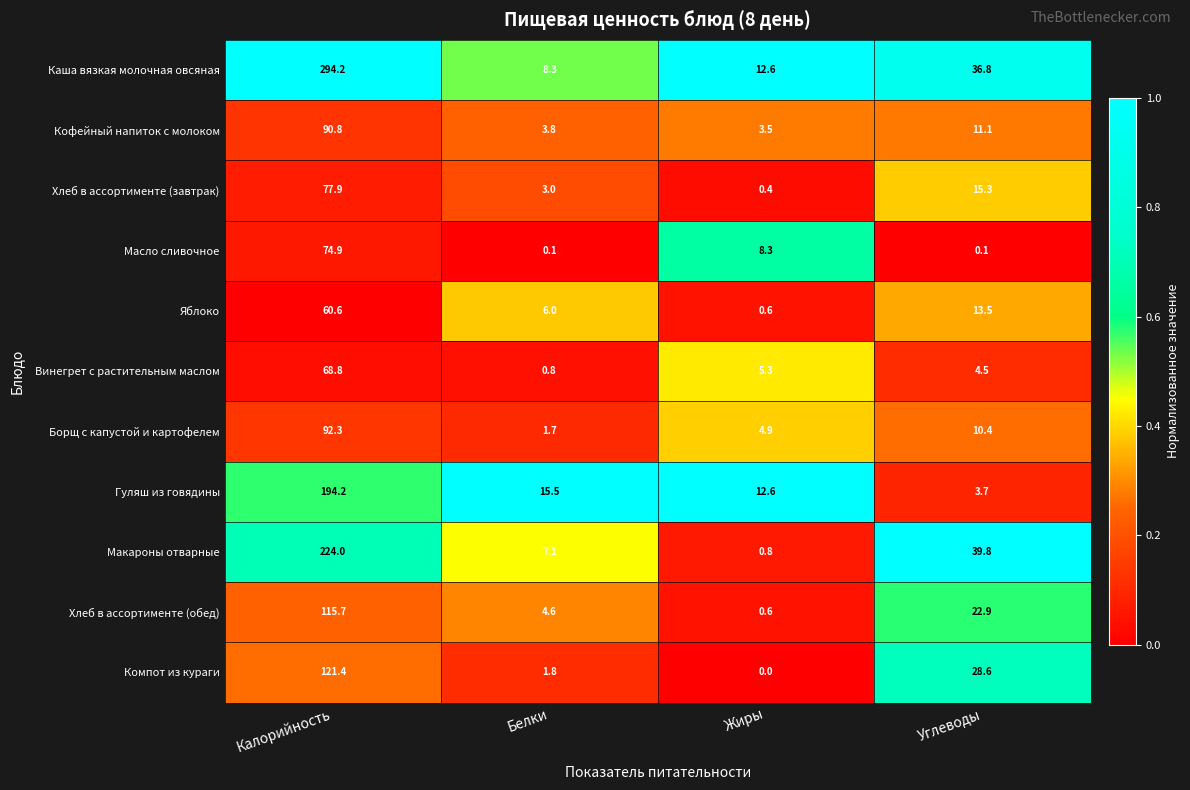

At which label is Хлеб в ассортименте (завтрак) closest to 39?

Углеводы